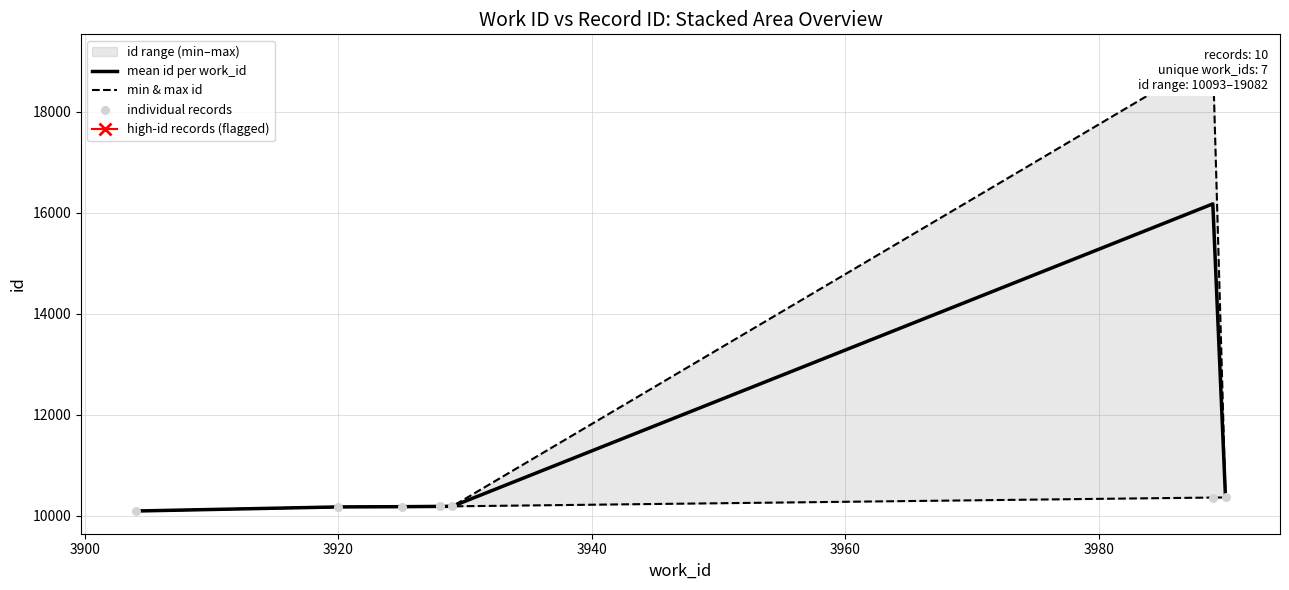

What is the change in value from 3904 to 3989?

+8988